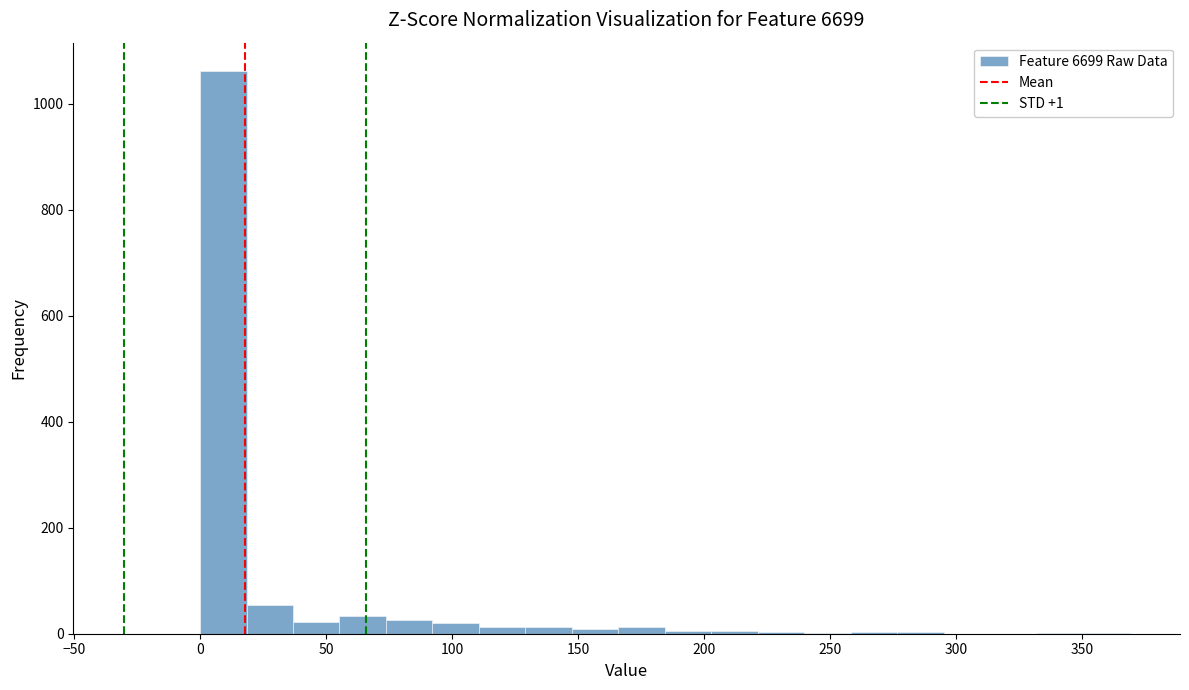

Read against the x-axis, roughly where is the centre of the tallest bar?

10